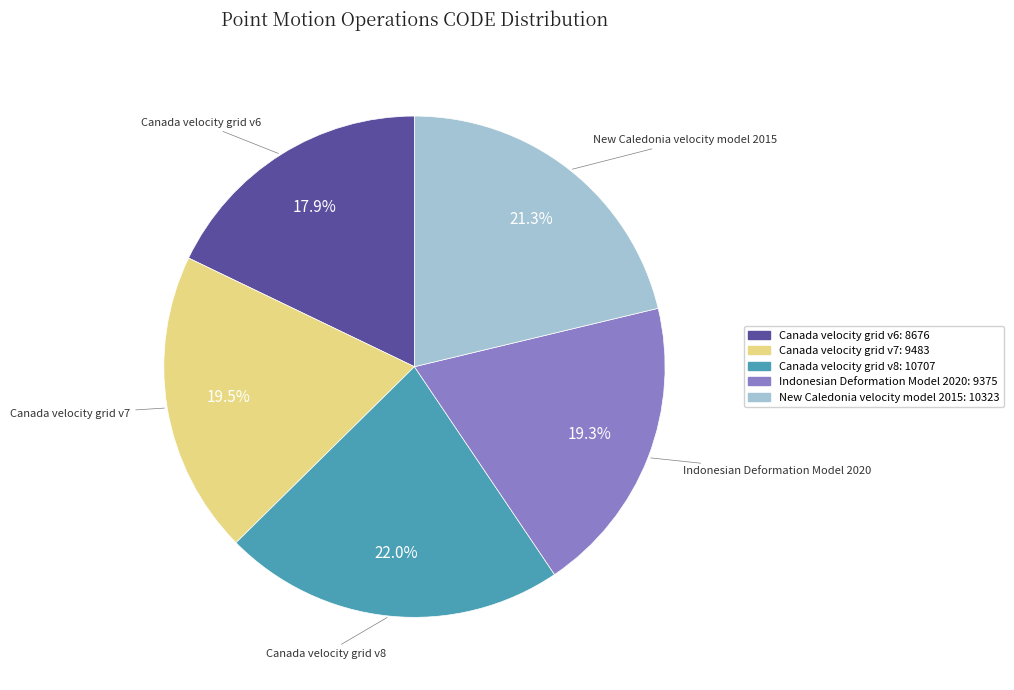

Approximately how many times larger is the value at Canada velocity grid v6 compared to Canada velocity grid v8?

0.8